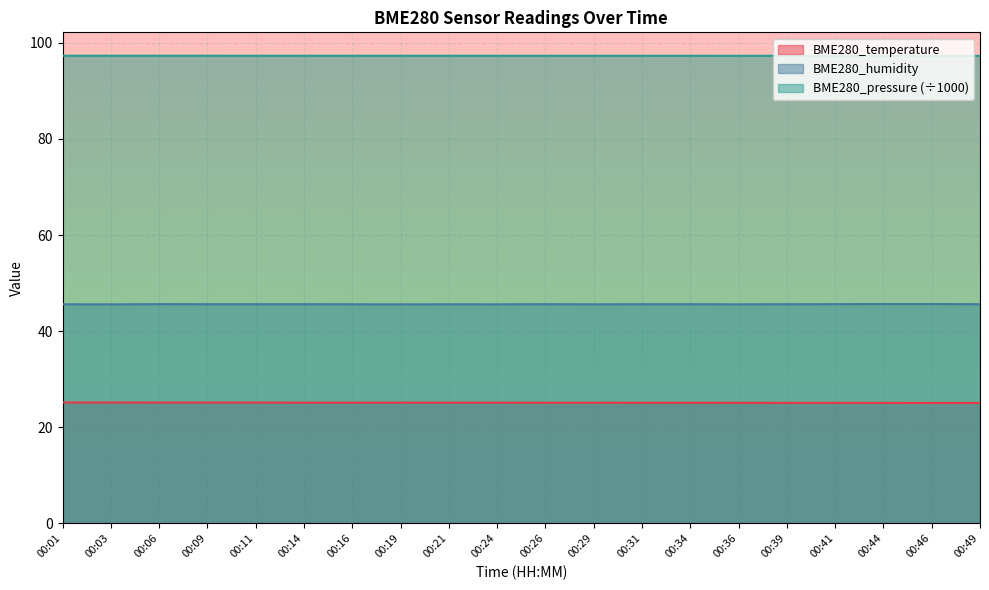

True or false: BME280_pressure and BME280_temperature intersect in this chart.

False